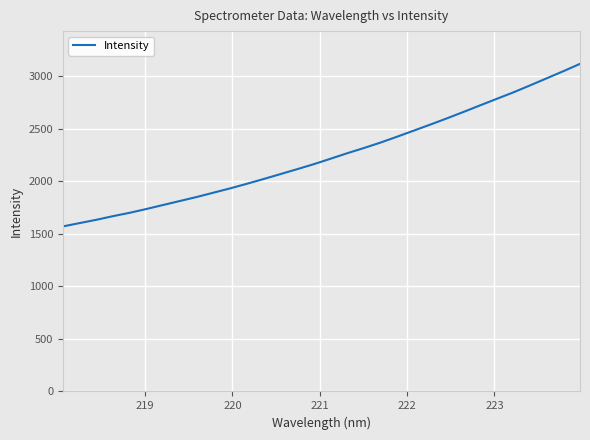

Reading left to right, extract all data points from this chart.

1571.0	1602.7	1633.9	1668.7	1700.6	1736.9	1774.8	1812.8	1850.5	1891.5	1932.3	1975.9	2021.1	2067.6	2114.3	2162.0	2213.4	2265.8	2315.4	2367.3	2423.5	2481.3	2539.4	2598.7	2660.1	2722.9	2785.1	2846.9	2913.2	2980.8	3048.4	3118.2